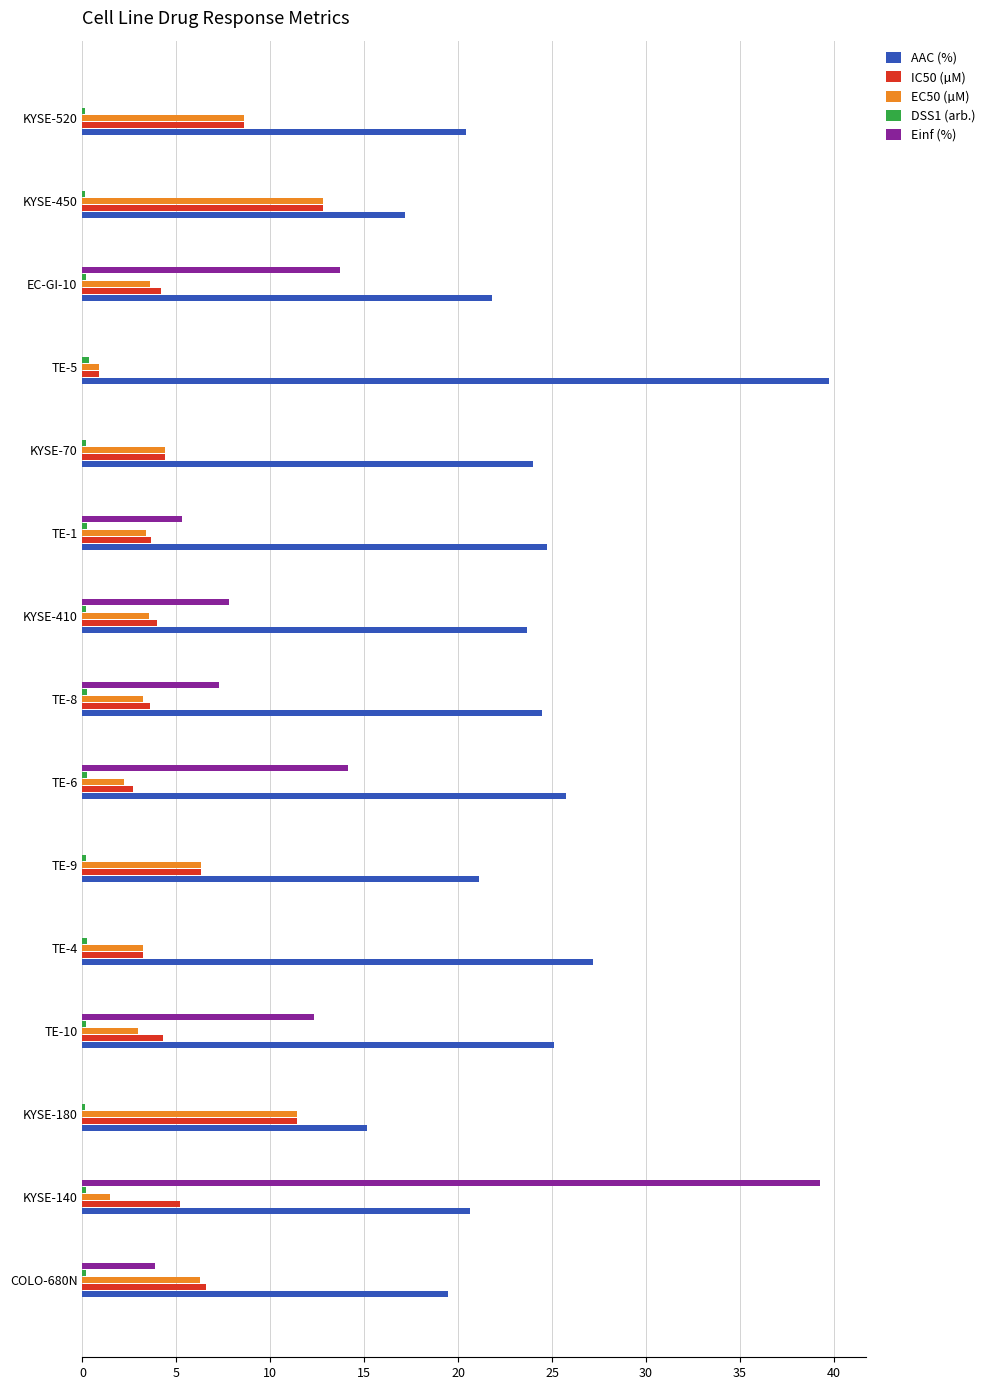

What is the sum of all AAC (%) values?

350.3